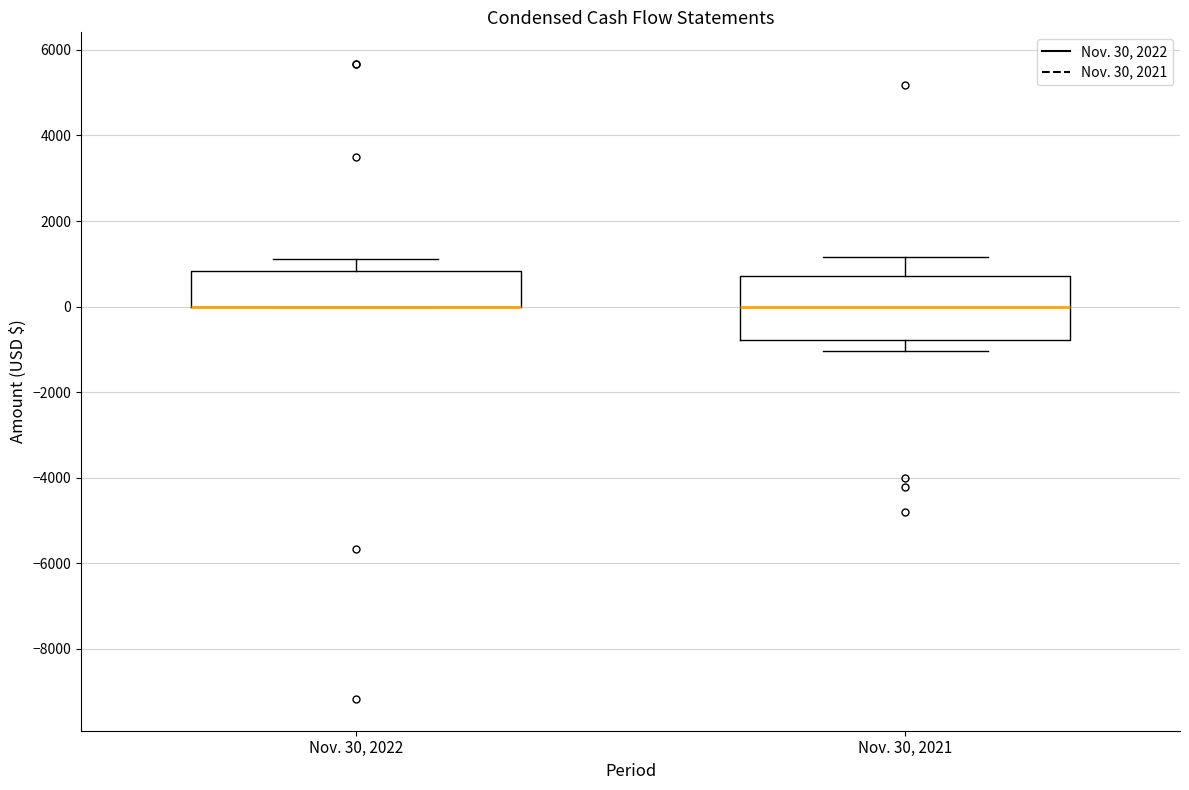

Which box is the tallest, from its lower edge to its upper edge?

Nov. 30, 2021